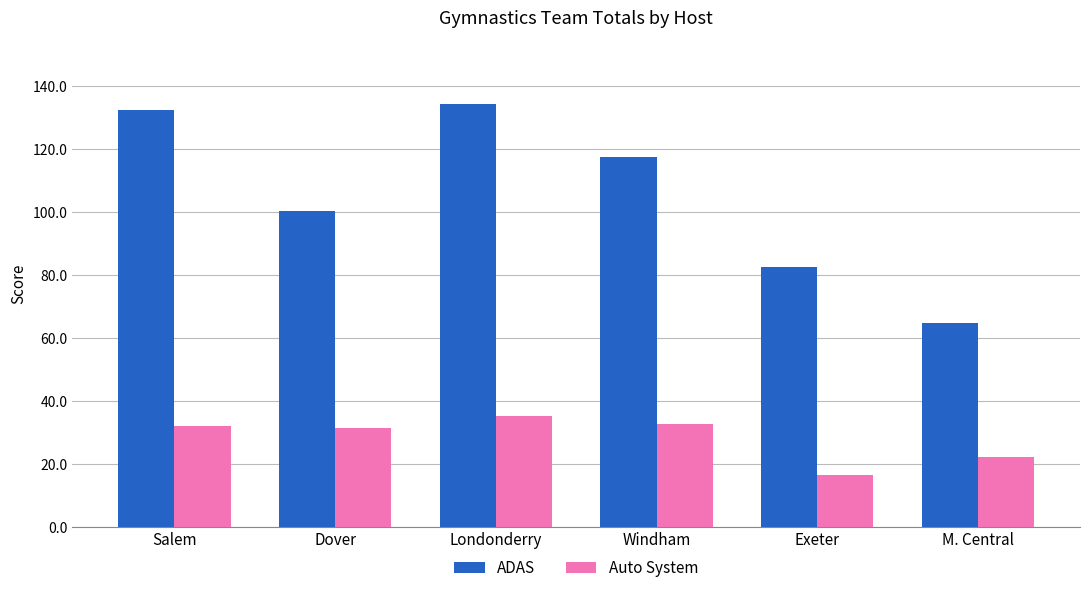

What is the total value across all series at Salem?

164.4